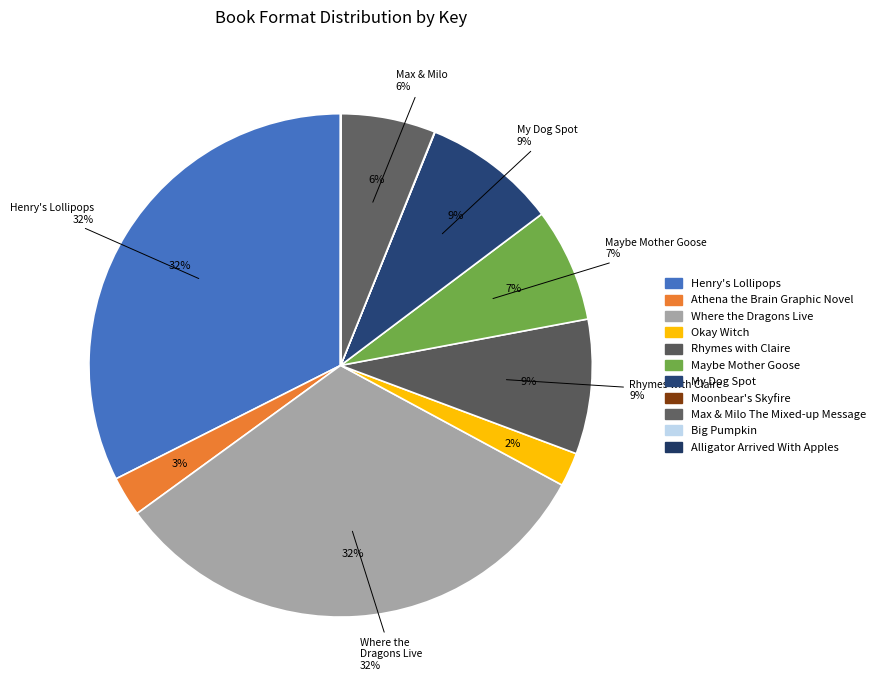

What is the smallest slice in the pie chart?

Big Pumpkin